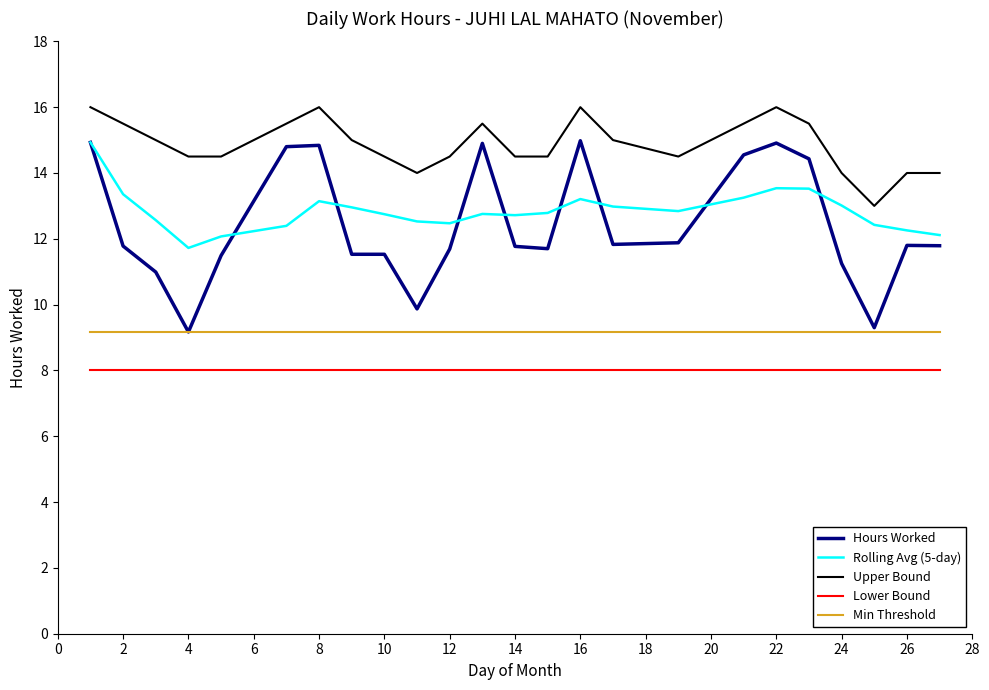

What is the highest value of the Lower Bound series?

8.0